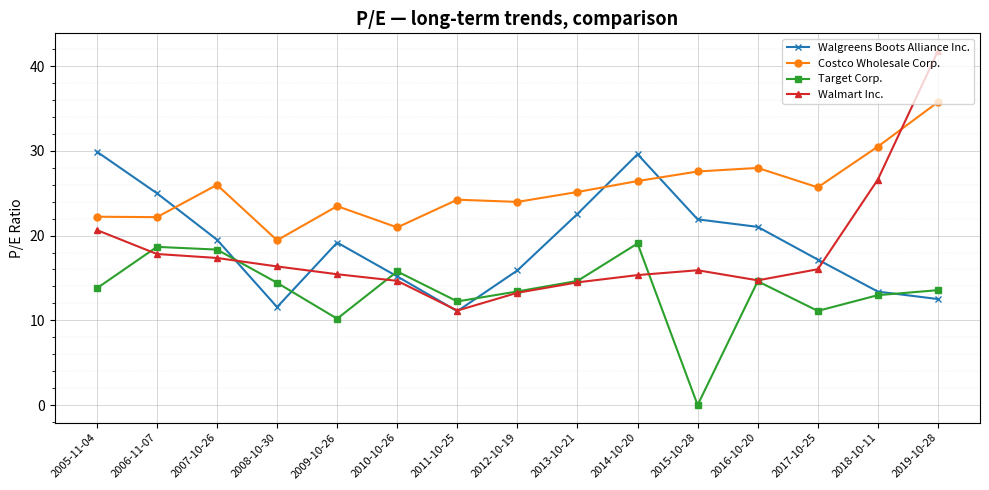

What is the spread (max minus min) of values at 2007-10-26?

8.6